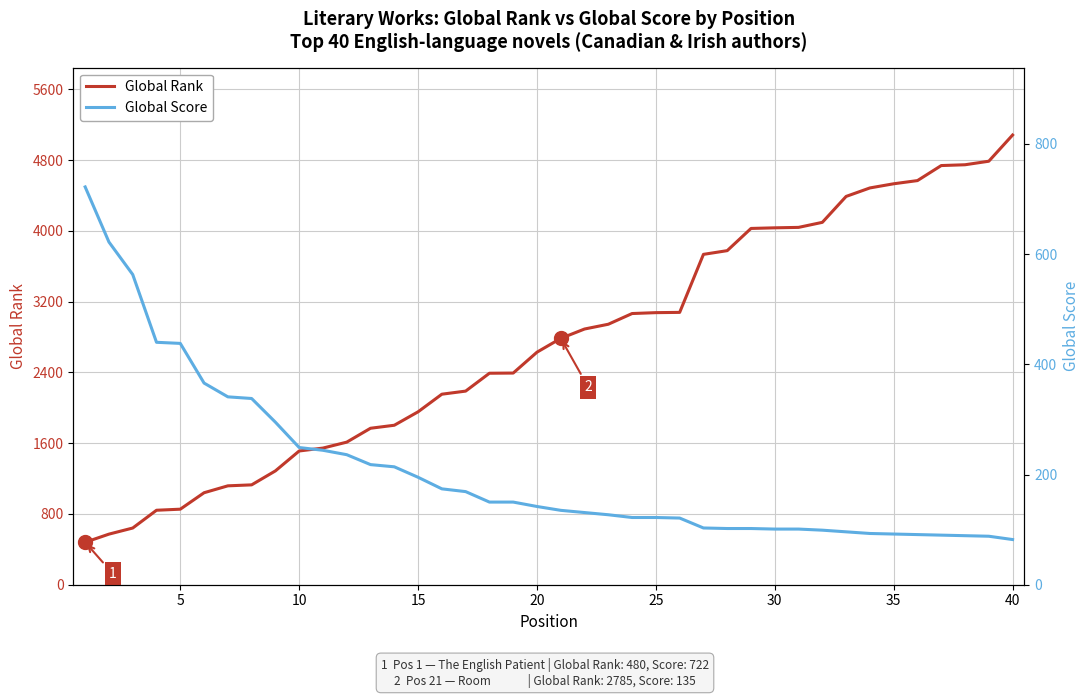

True or false: Global Rank and Global Score cross at least once.

True